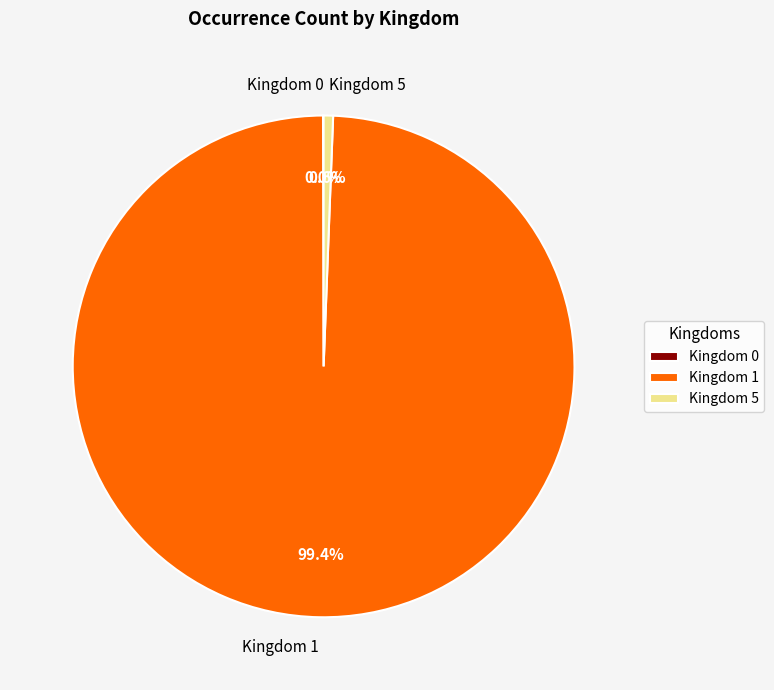

Which slice is the largest?

Kingdom 1